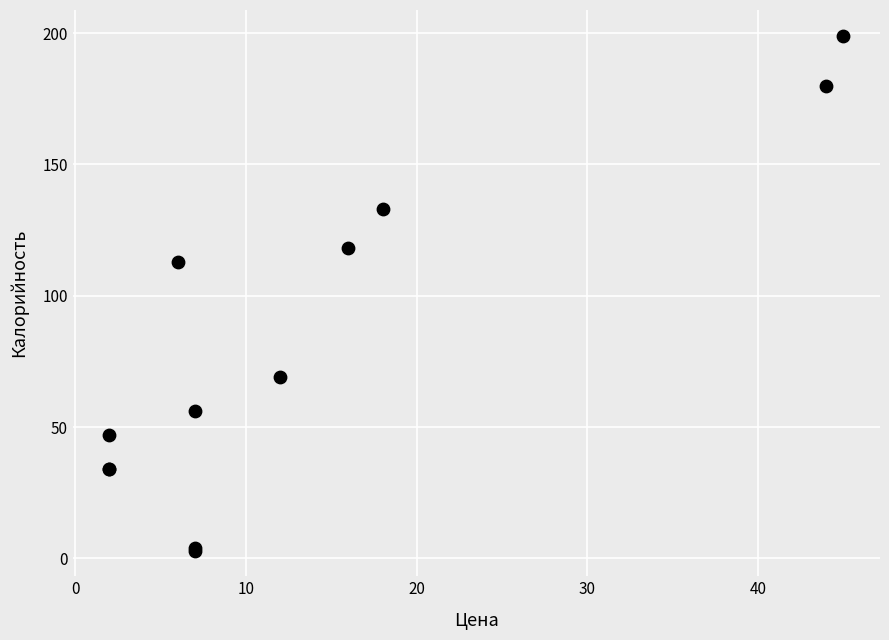

What Y value in the scatter plot is closest to 101?

113